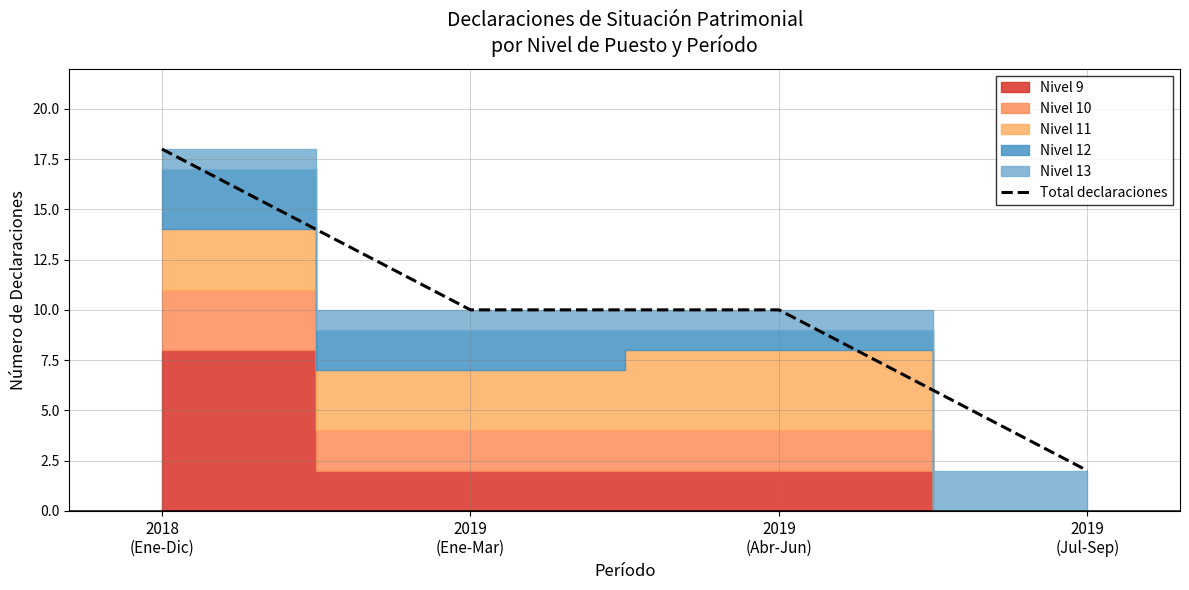

What is the difference between the values at 2019
(Ene-Mar) and 2018
(Ene-Dic)?

8